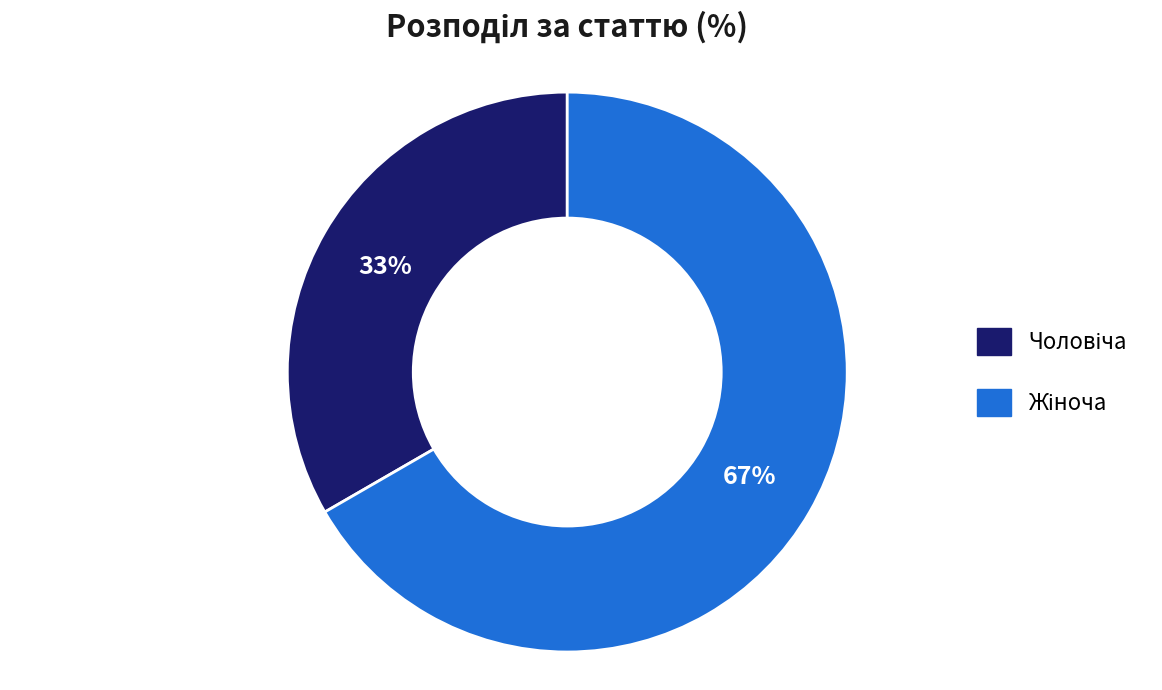

Is there any slice that represents more than half of the pie?

Yes